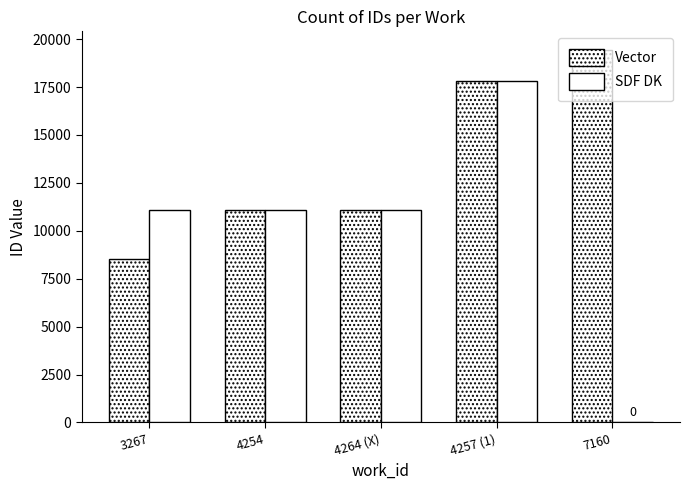

How many values in SDF DK are above zero?

4